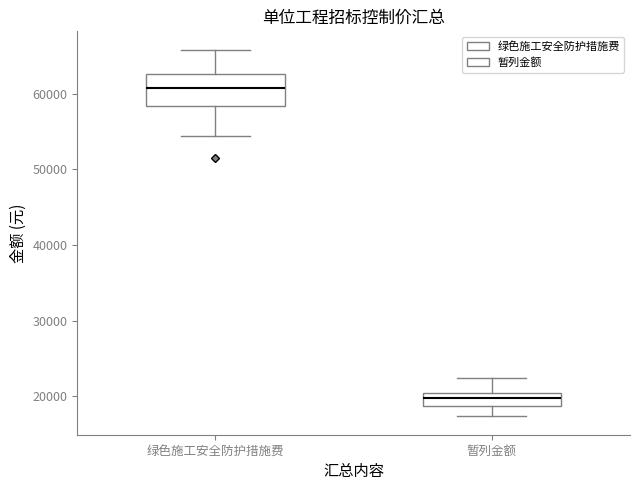

Which box has the highest median line?

绿色施工安全防护措施费